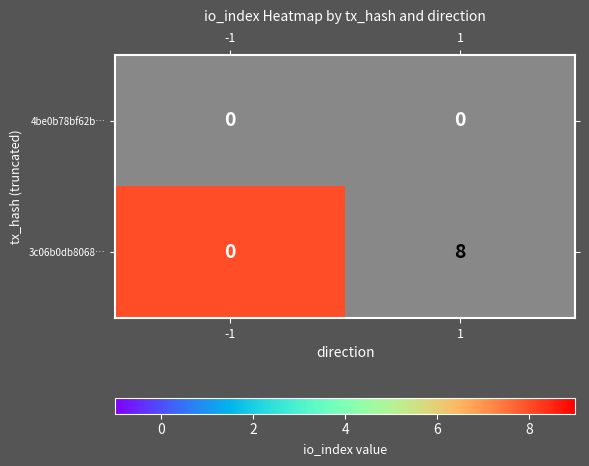

What is the greatest value displayed?

8